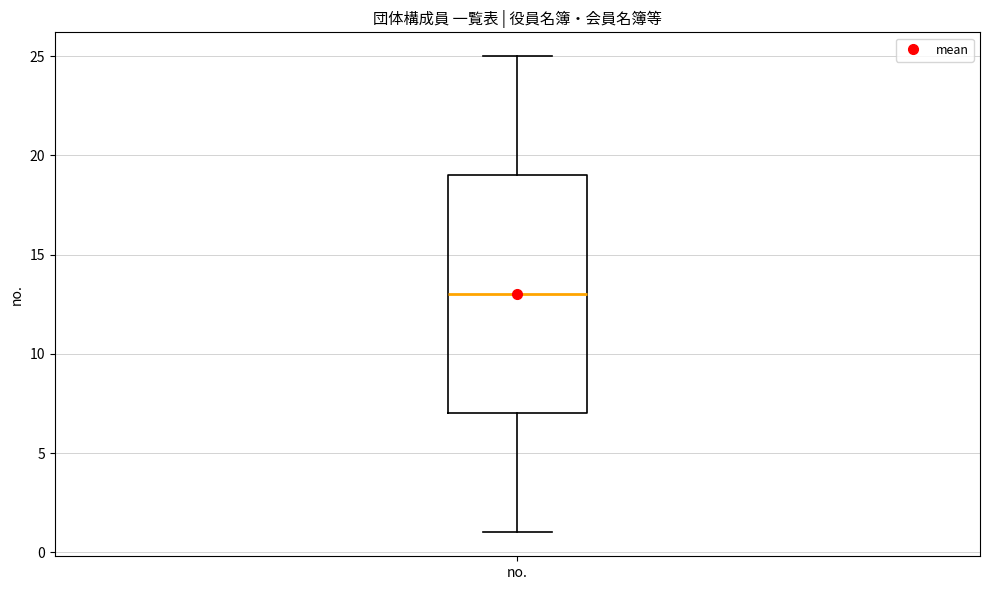

Transcribe this box plot: give where the median line is, the range the box spans, and where the two whiskers end, as read against the y-axis. The values are not printed on the chart, so give them approximately, as read against the axis.

median 13, box 7 to 19, whiskers 1 to 25